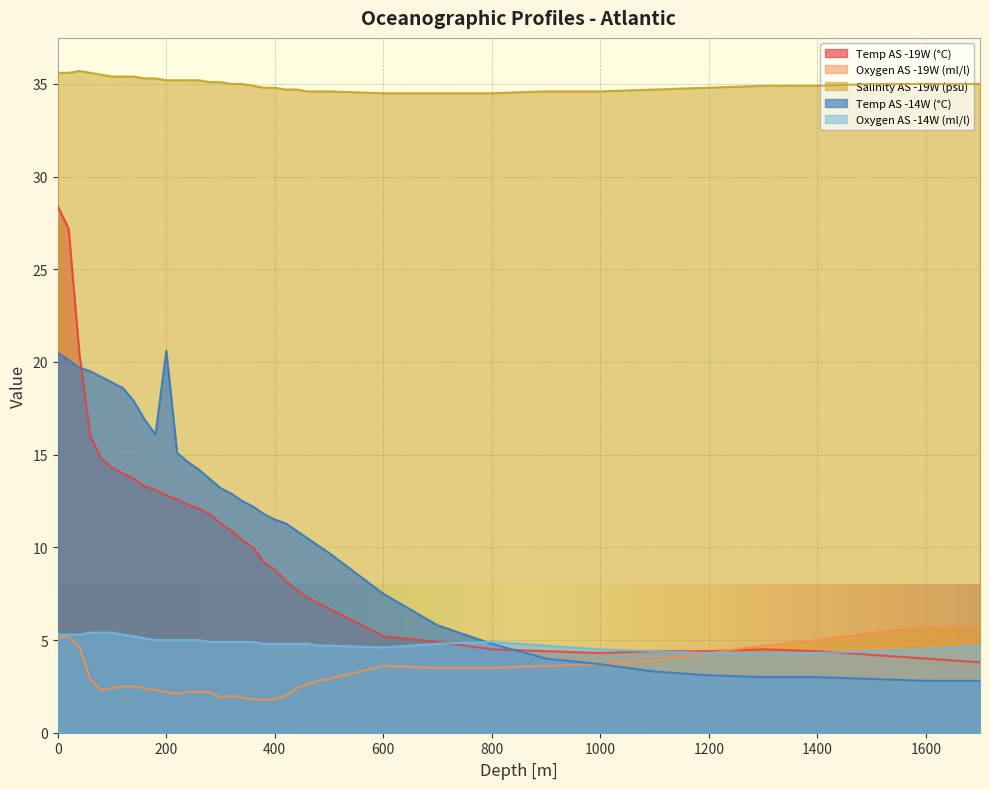

Which series has the largest range (max minus min)?

Temp AS -19W (°C)